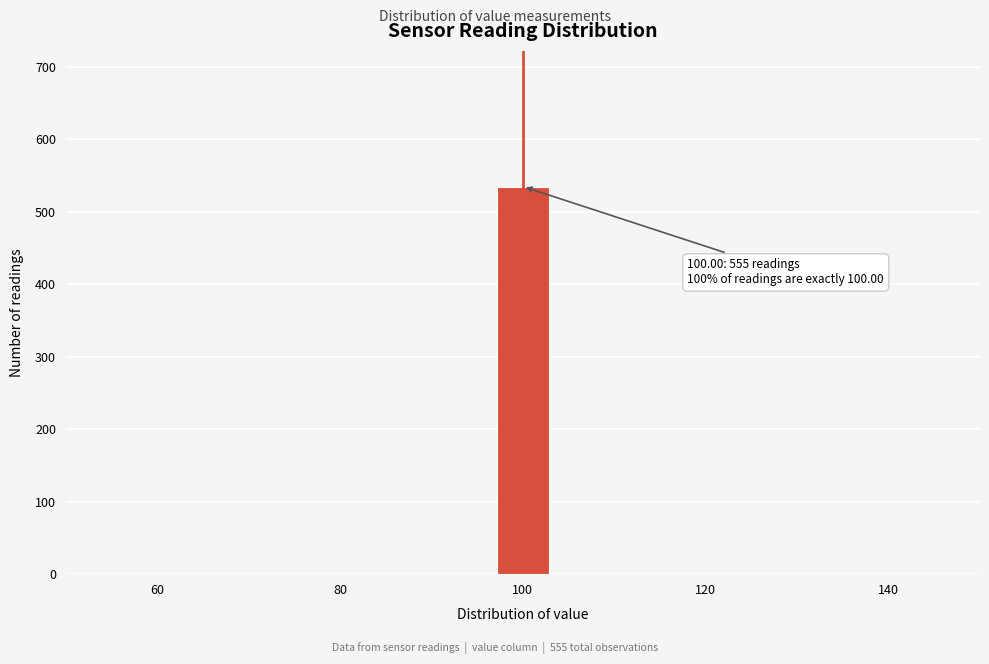

Around what value on the x-axis is the tallest bar? Give the approximate position of its centre, as read against the axis.

100